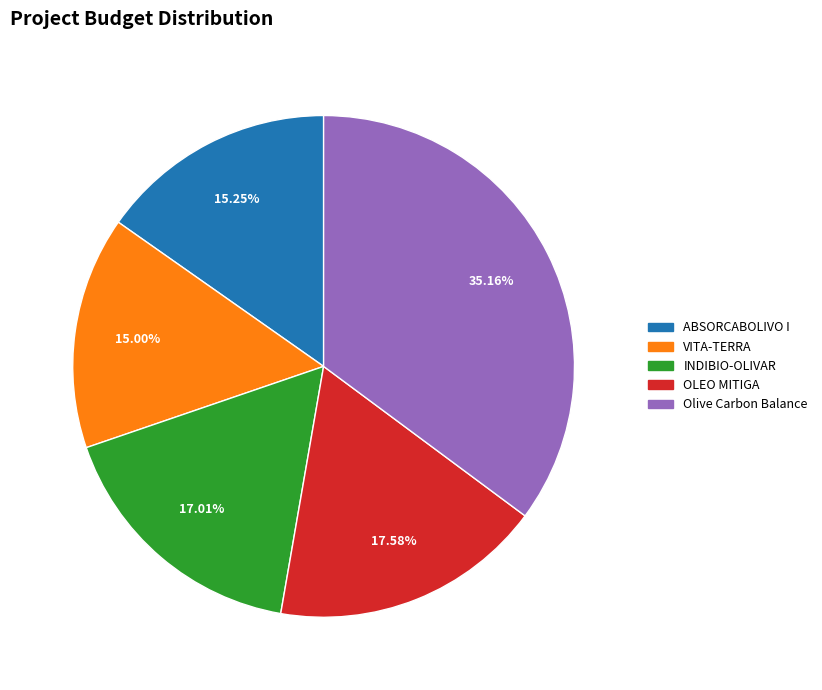

What is the largest slice in the pie chart?

Olive Carbon Balance